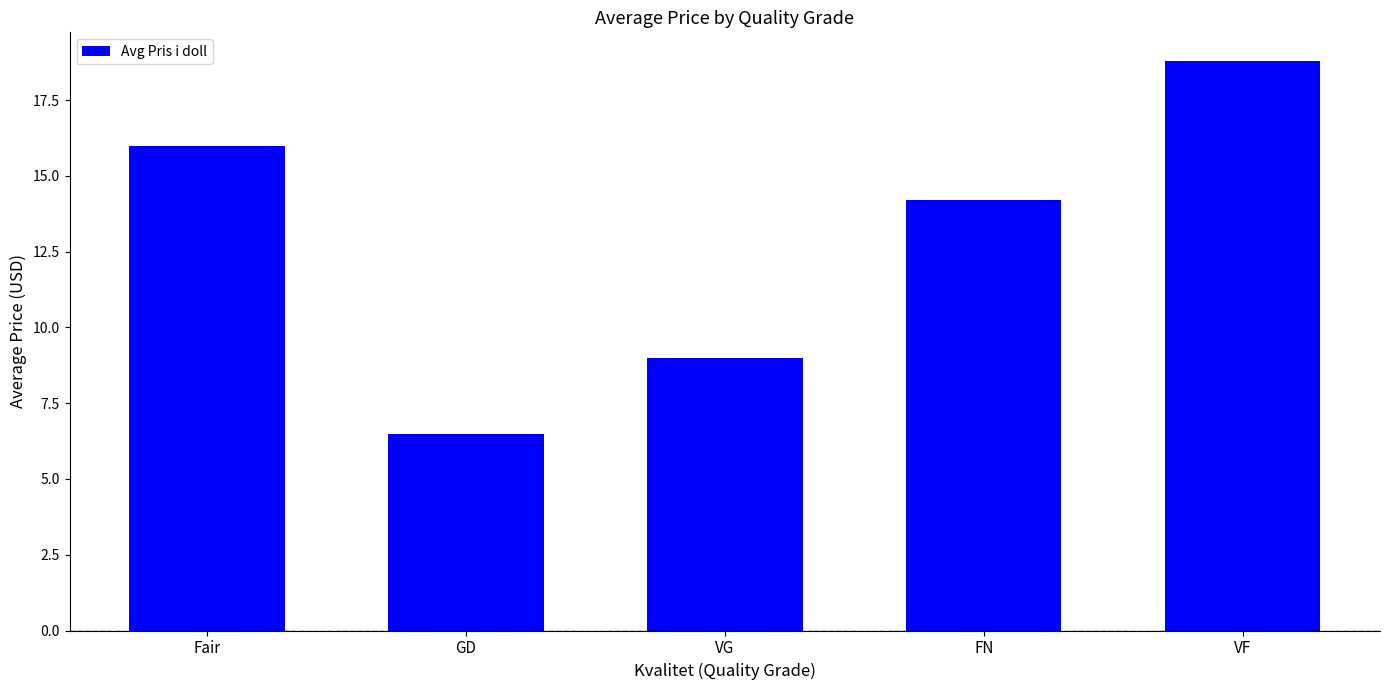

What is the greatest value displayed?

18.8